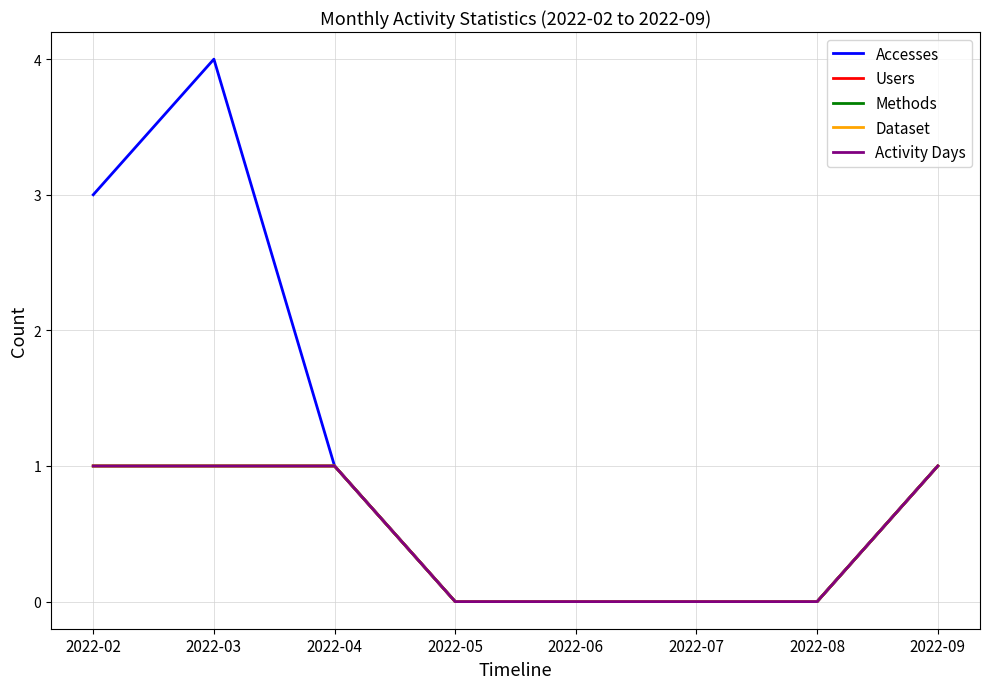

Which label corresponds to the smallest value in the chart?

2022-05